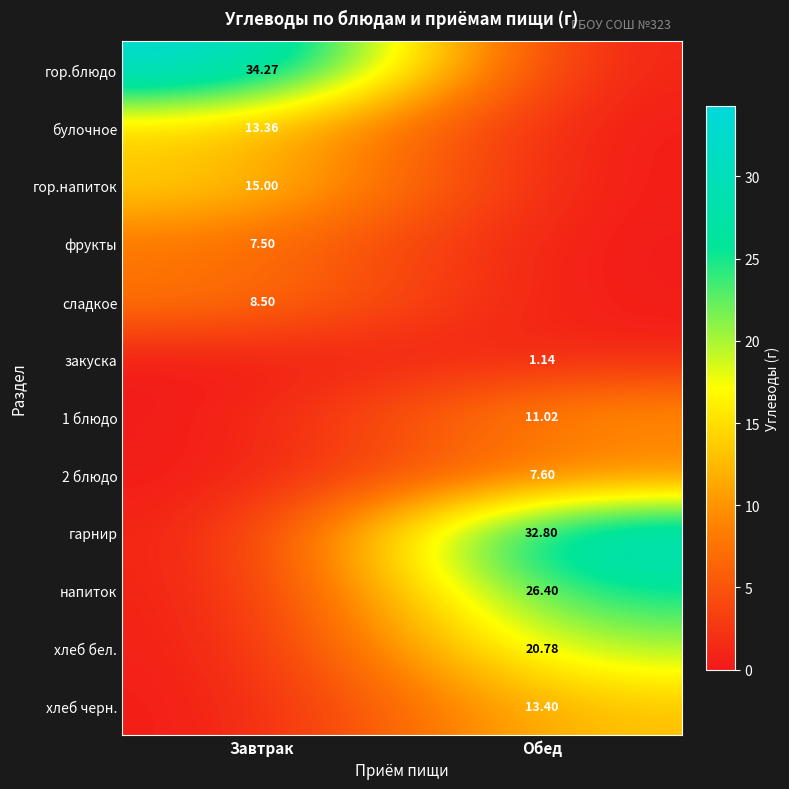

Is the value of гор.блюдо at Завтрак greater than the value of сладкое at Завтрак?

Yes